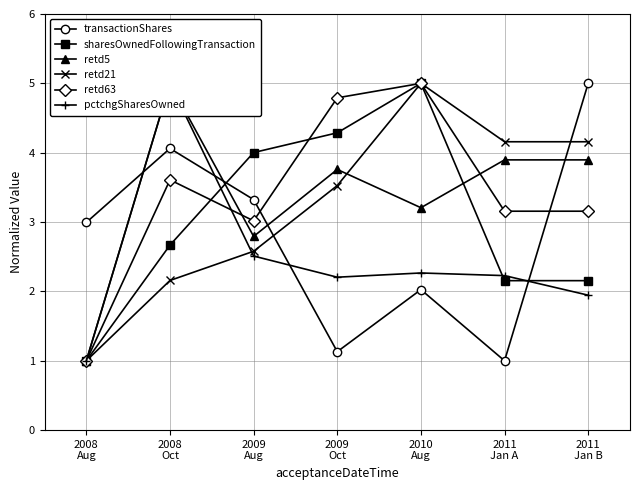

The value of sharesOwnedFollowingTransaction at 2008
Aug is 1.5. True or false?

False